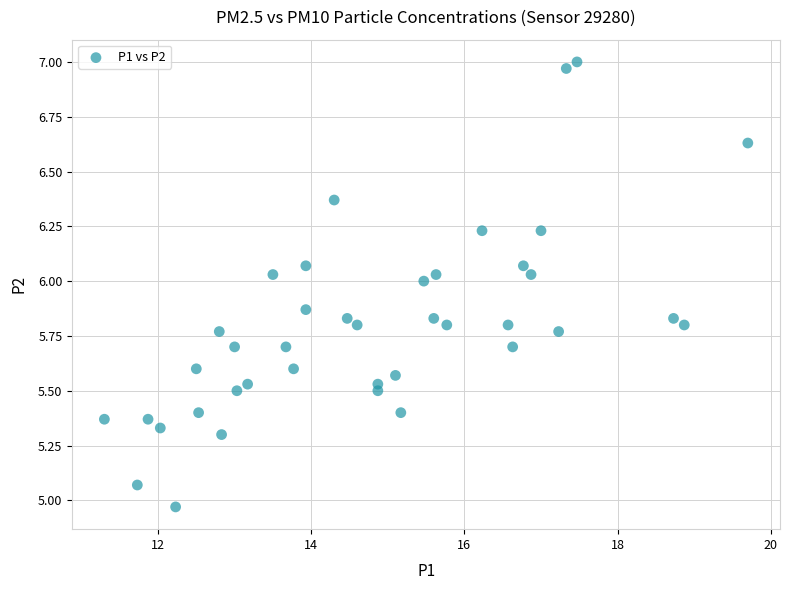

What is the range of X values (max minus min)?

8.4